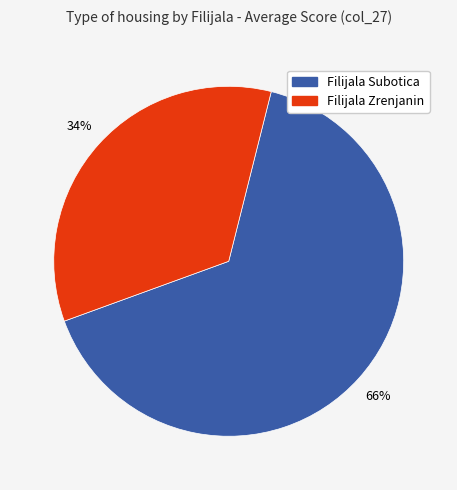

Is there a majority slice in this chart?

Yes